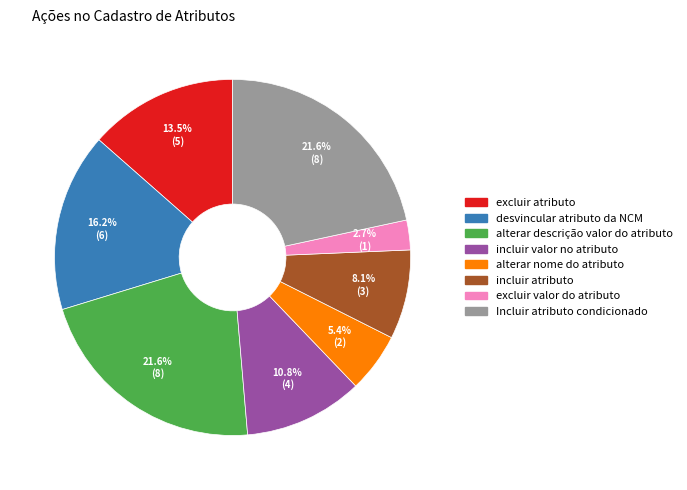

How many slices are in this pie chart?

8